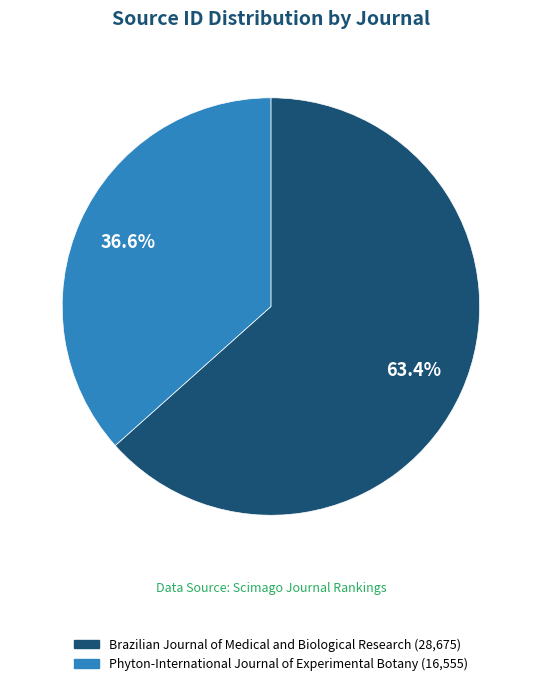

How many slices are in this pie chart?

2